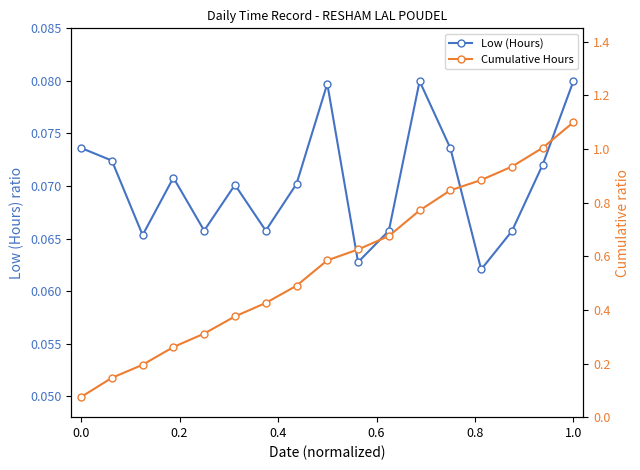

How many interior local valleys does the Low (Hours) series have?

5